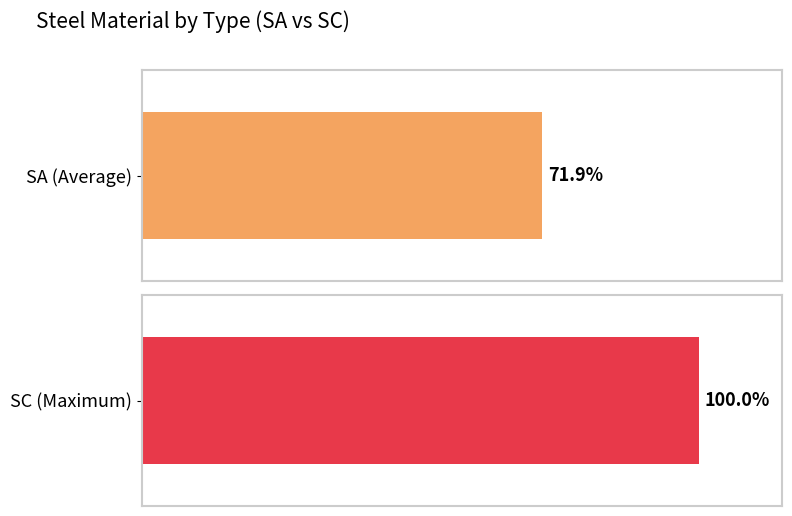

List the series in order of their overall mean, highest first.

SC (Maximum), SA (Average)